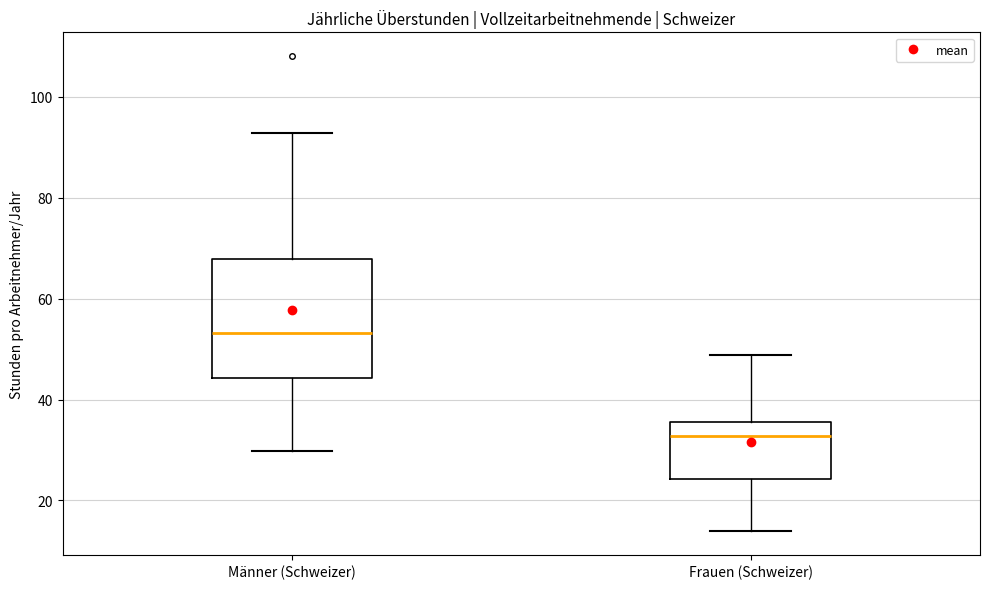

Which box is the tallest, from its lower edge to its upper edge?

Männer (Schweizer)